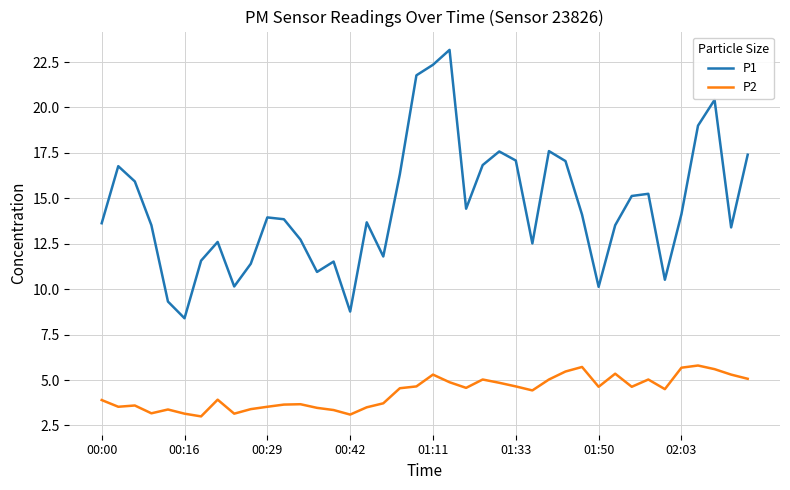

List the series in order of their peak value, lowest first.

P2, P1